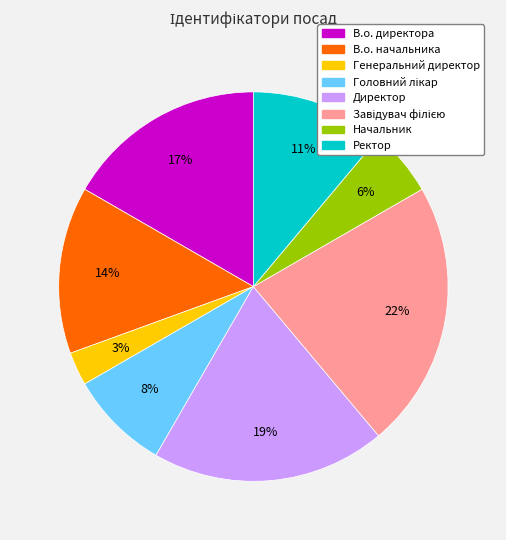

True or false: Директор accounts for 19% of the total.

True